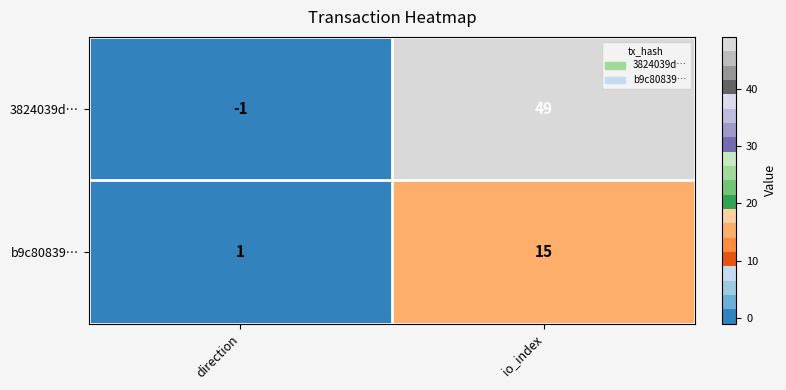

What is the difference between the maximum and minimum values in the 3824039d… series?

50